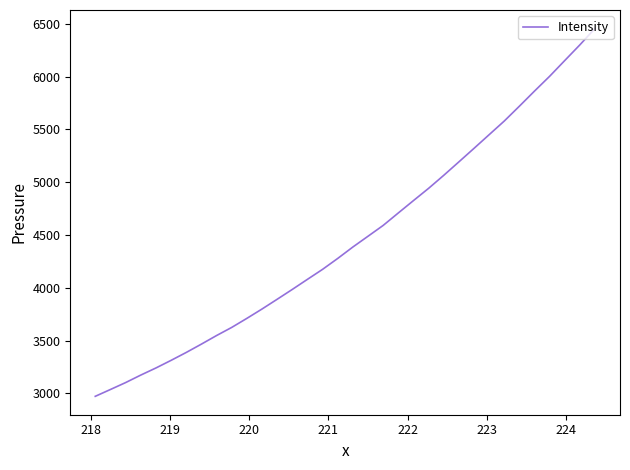

What is the minimum value shown in the chart?

2972.3